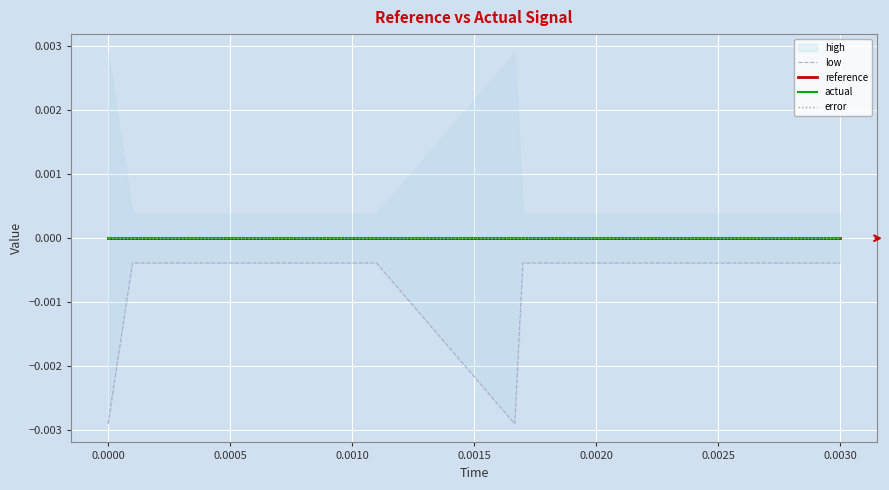

True or false: reference has more than 0 points higher than both neighbors.

False